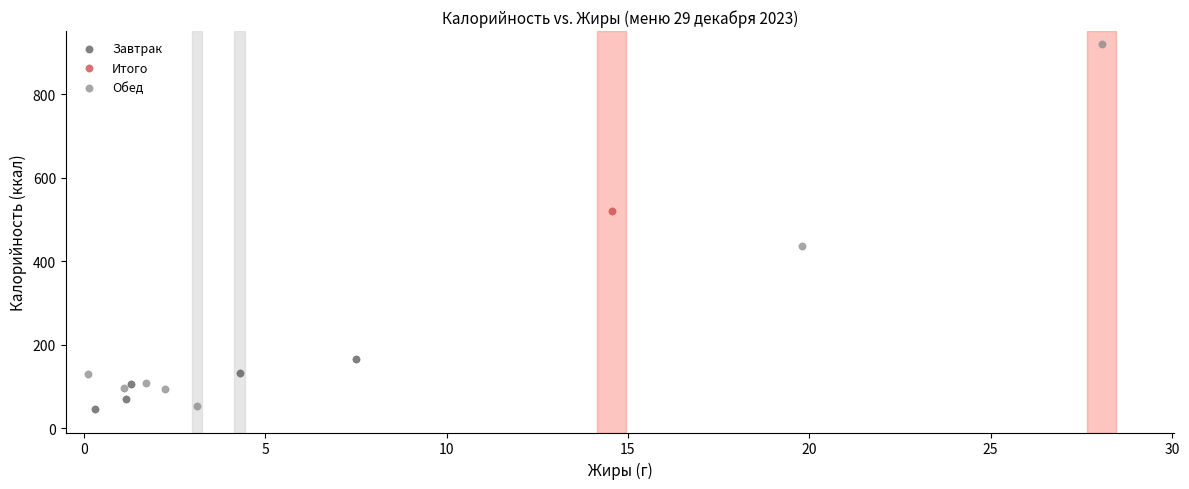

What are all the series names shown in the legend?

Завтрак, Итого, Обед